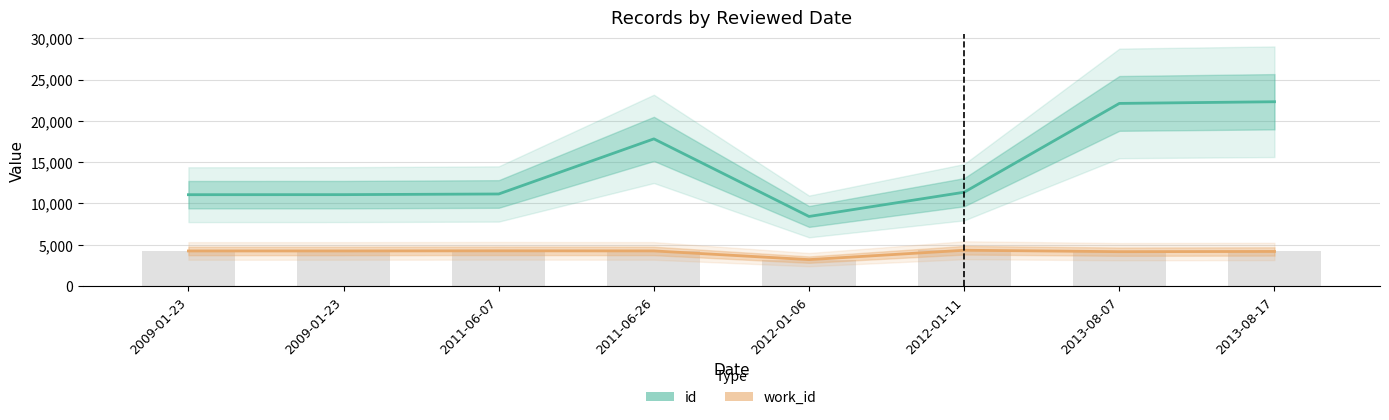

Count the number of data series in this chart.

2